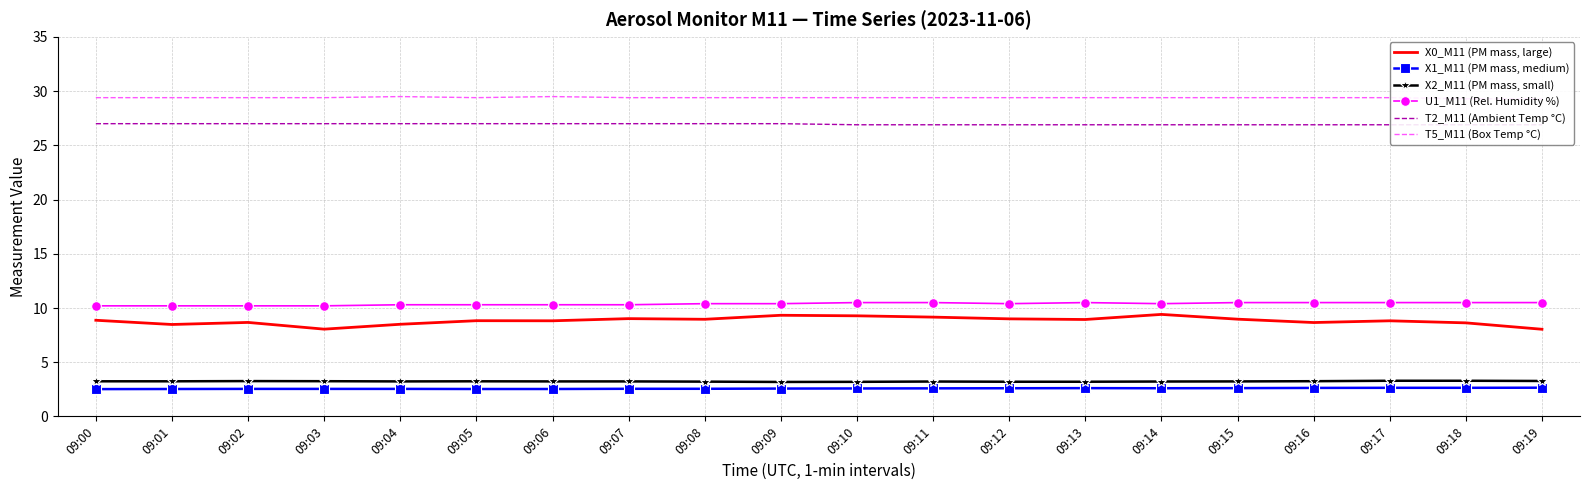

True or false: T5_M11 (Box Temp °C) and U1_M11 (Rel. Humidity %) intersect in this chart.

False